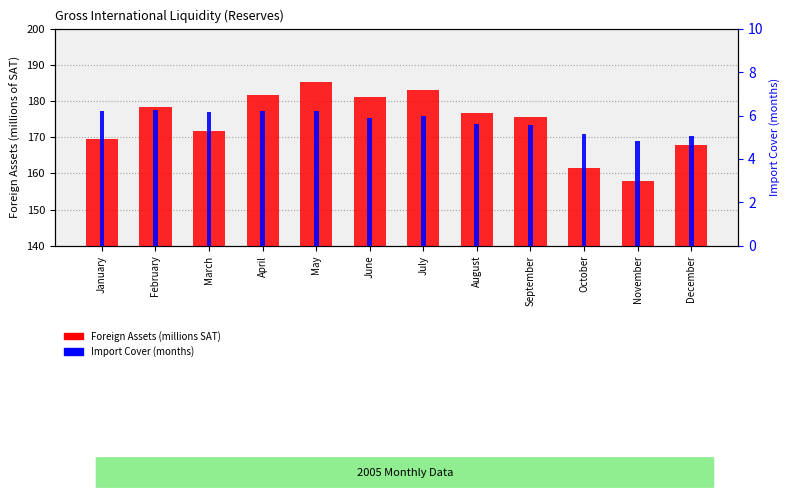

What is the value of the Import Cover (months) bar at the 1st from the left?

6.2